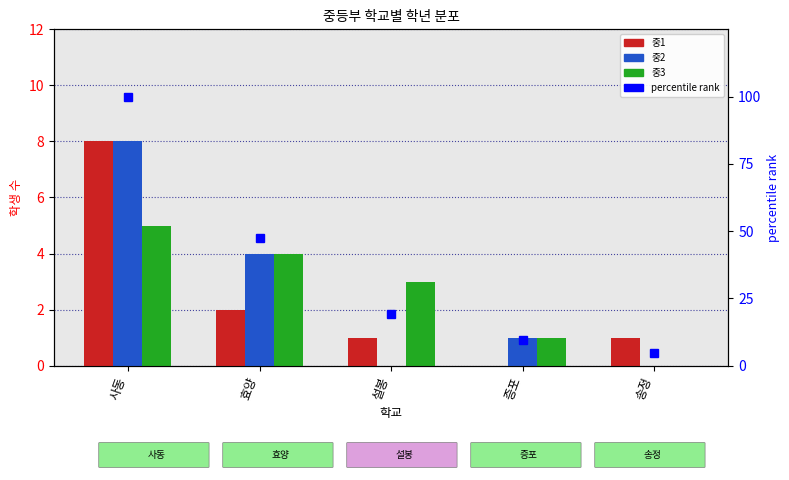

How many distinct data groups are displayed?

3